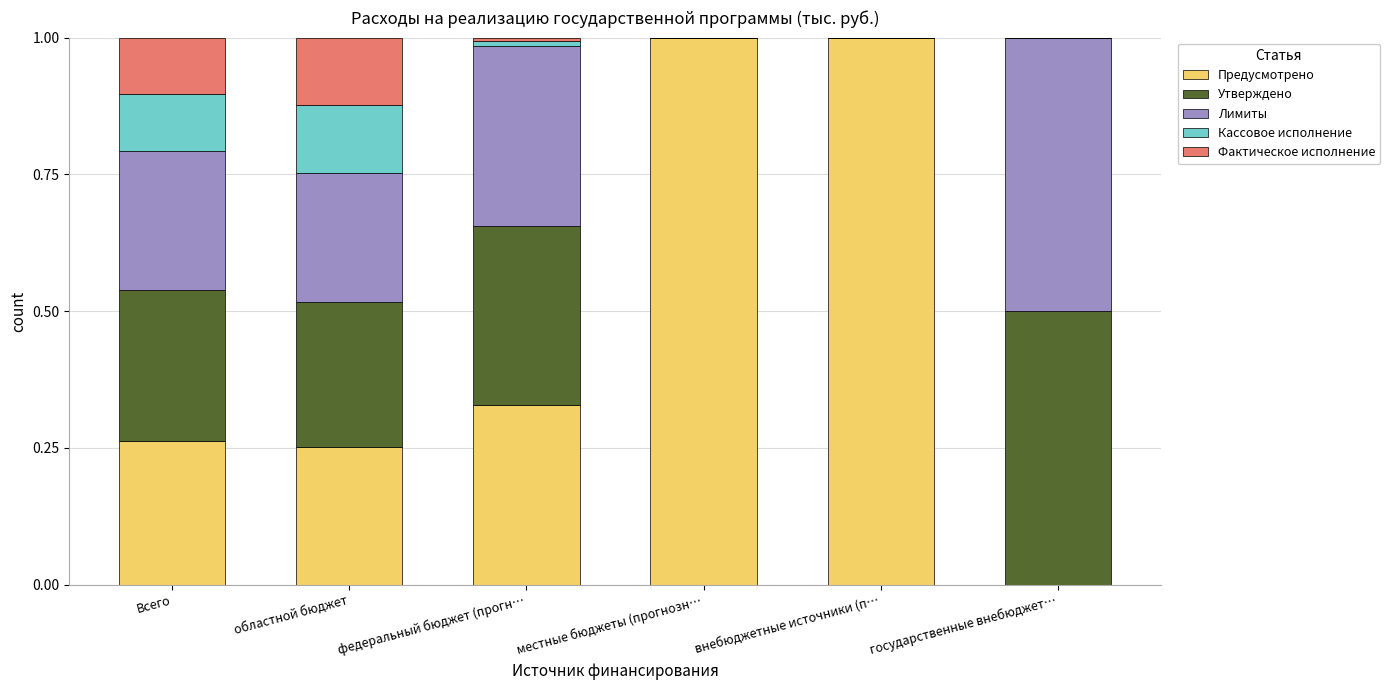

The Предусмотрено series shows 0.4 at местные бюджеты (прогнозн…. True or false?

False